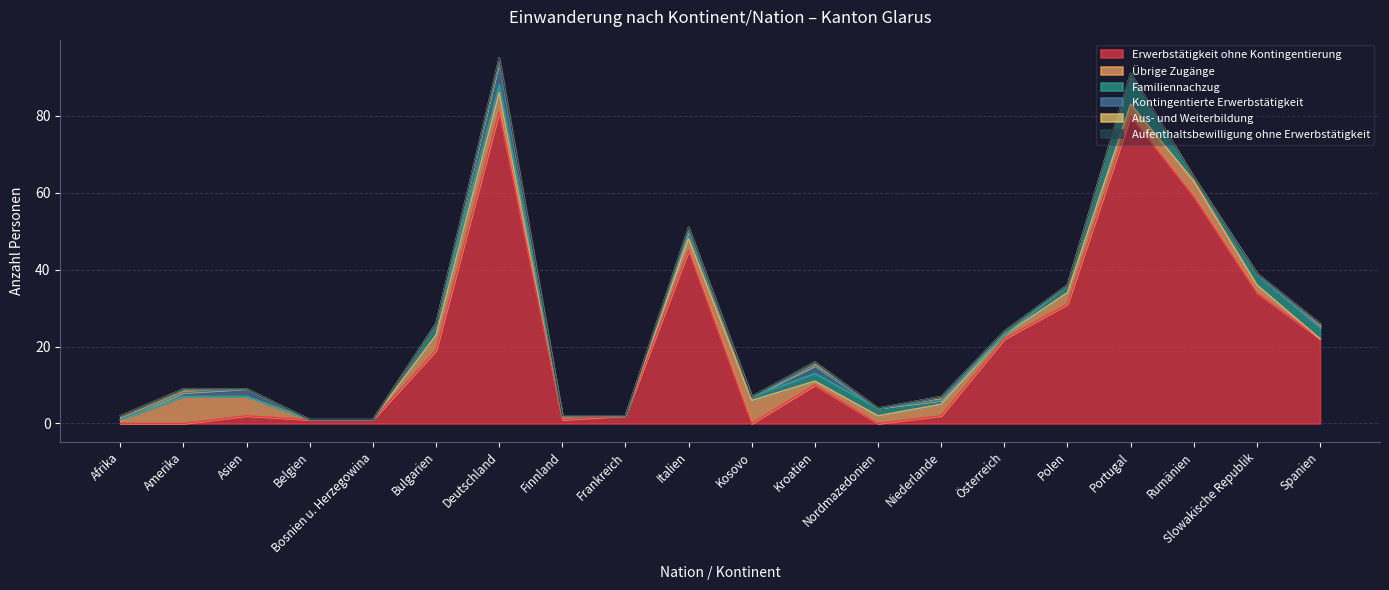

At how many categories does at least one series exceed 17?

9